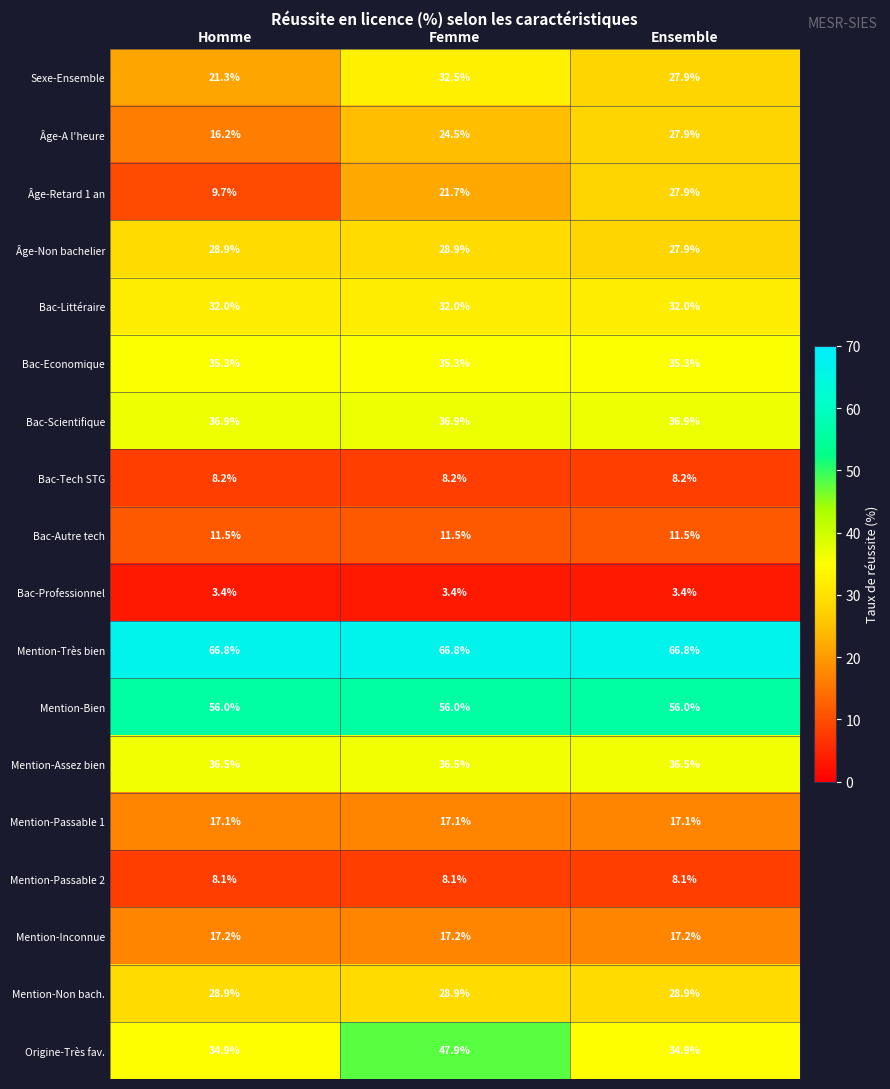

The value of Mention-Non bach. at Homme is 40.3. True or false?

False